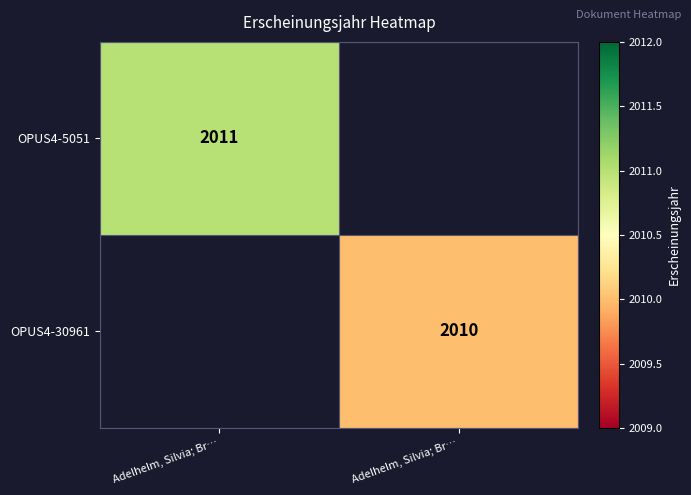

List the series in order of their peak value, highest first.

OPUS4-5051, OPUS4-30961